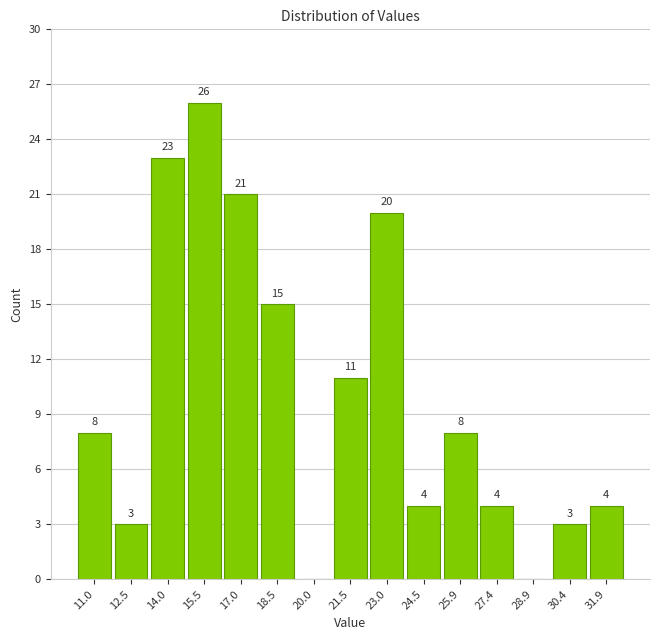

Which range on the x-axis has the tallest bar?

14.8 to 16.2